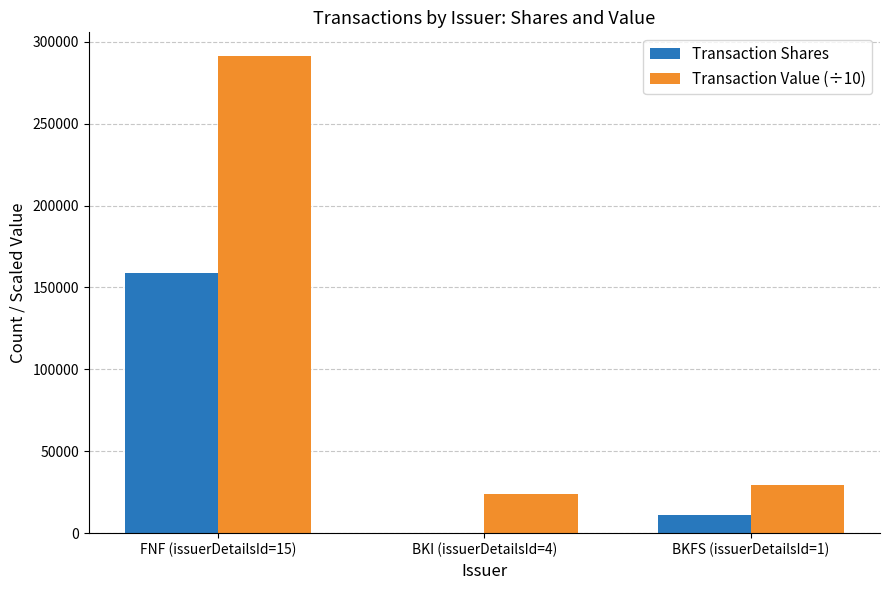

Reading left to right, list all the values displayed in this chart.

Transaction Shares: 159036.0	0.0	11175.0
Transaction Value (÷10): 291161.9	24168.0	29582.2